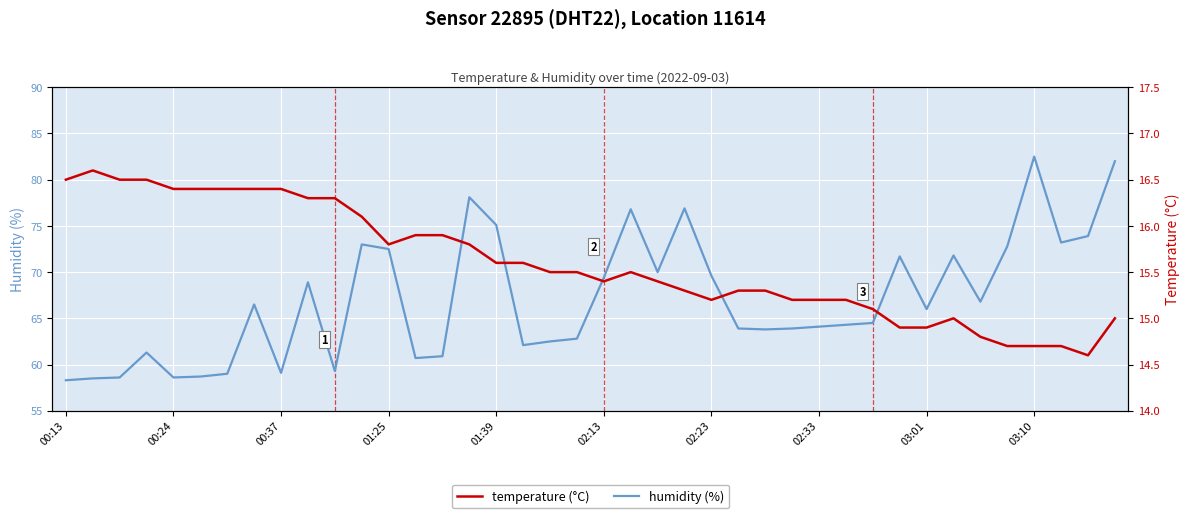

What is the maximum value for humidity (%)?

82.5